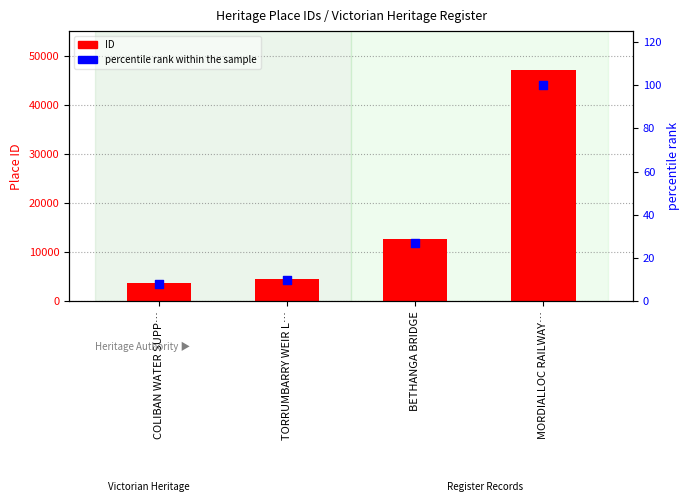

Which series contains the lowest Y value?

percentile rank within the sample